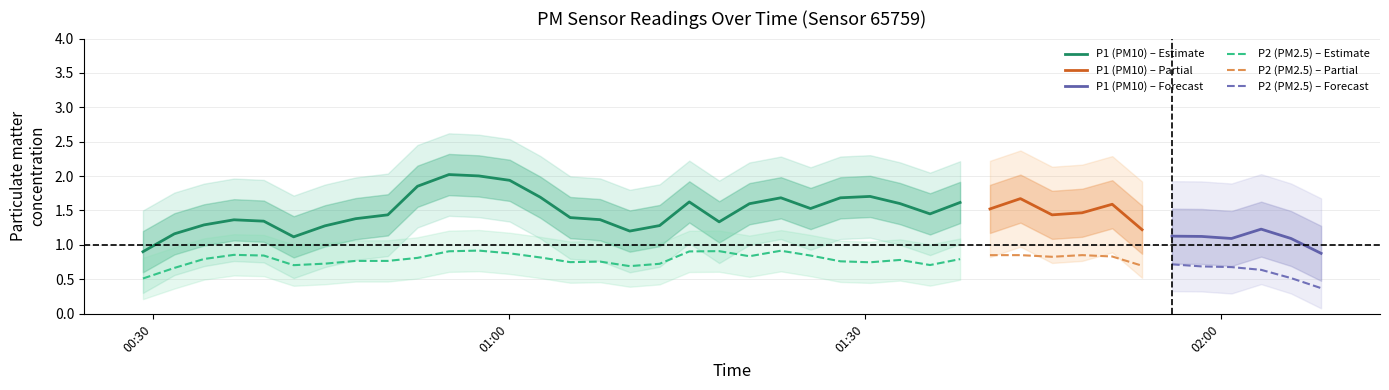

What is the highest value of the P1 (PM10) – Estimate series?

2.0